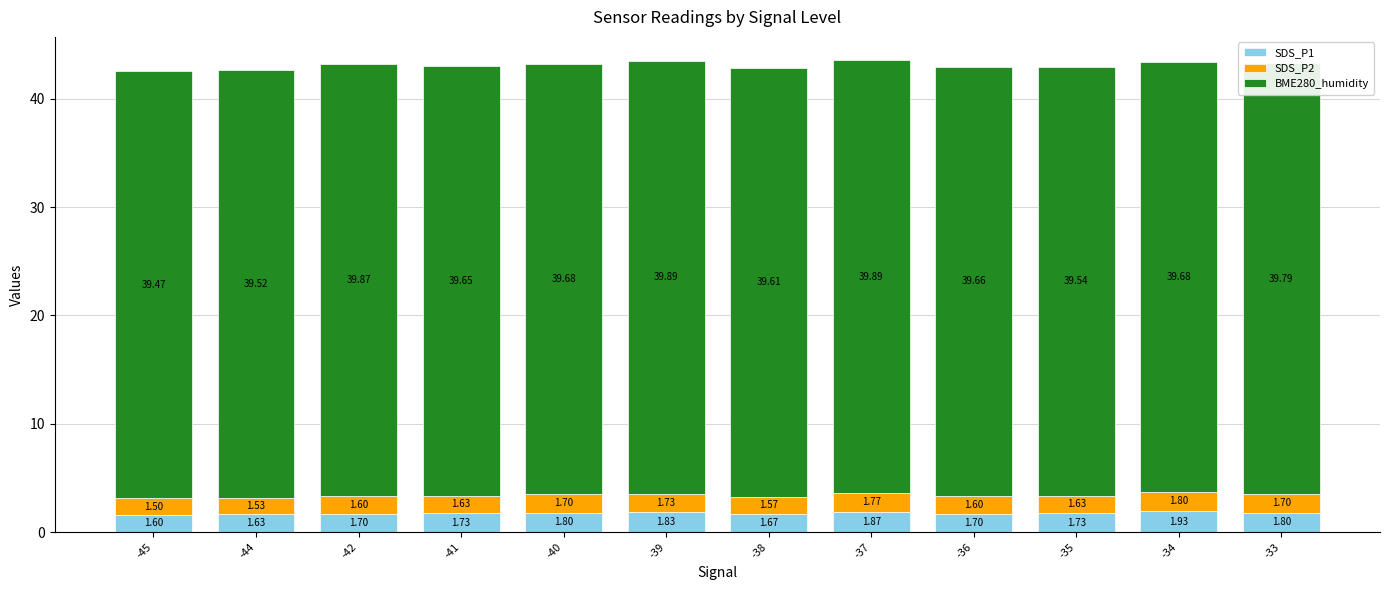

At which category is the sum across all series the highest?

-37